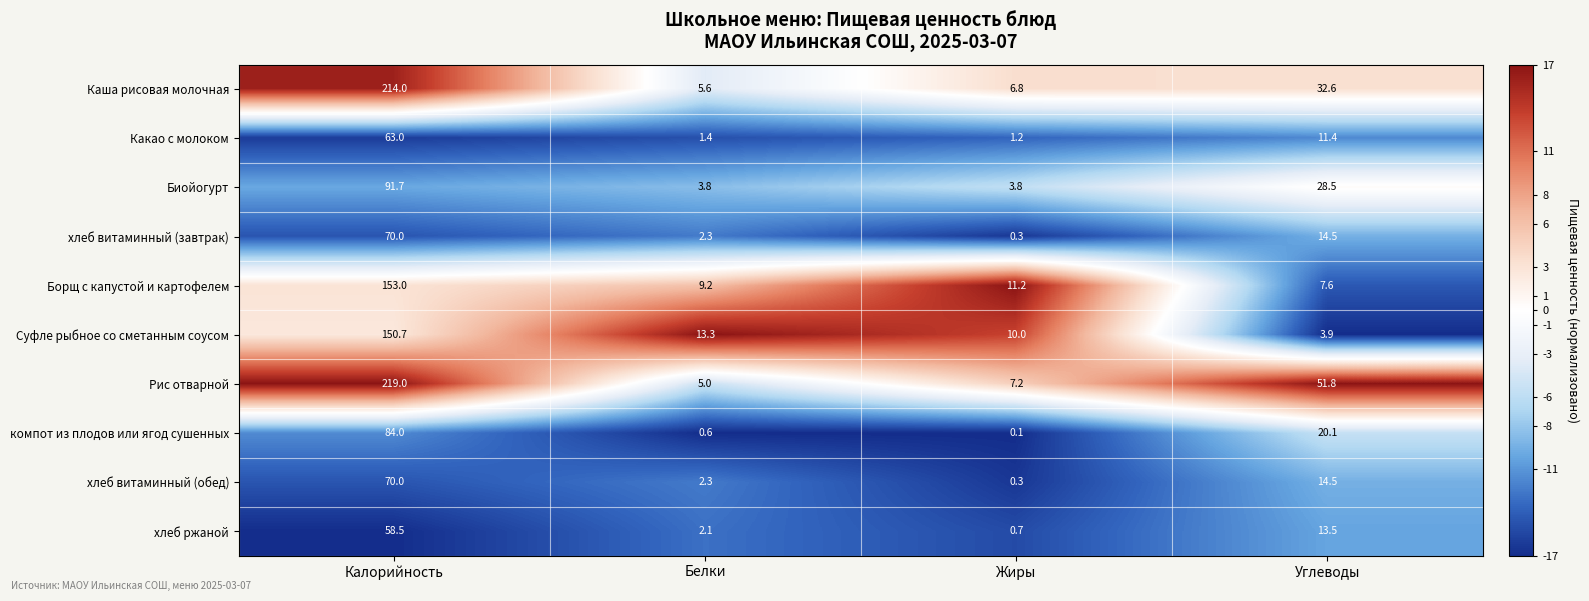

Which category has the lowest value across all series?

Жиры